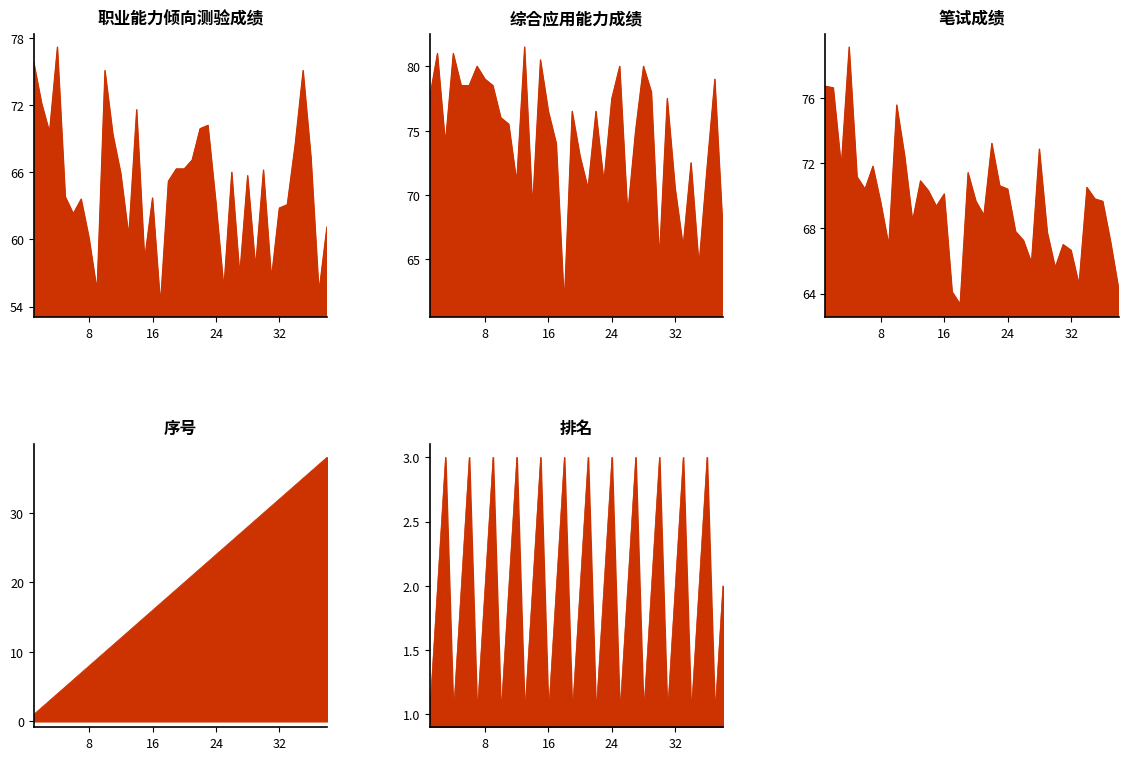

True or false: 排名 and 综合应用能力成绩 cross at least once.

False